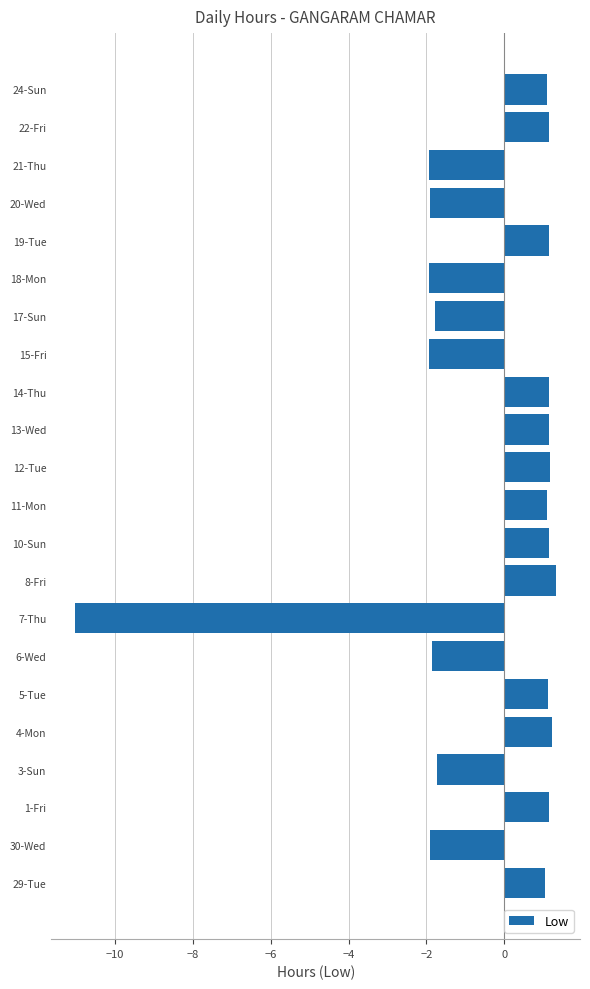

What is the sum of all values?

-11.0